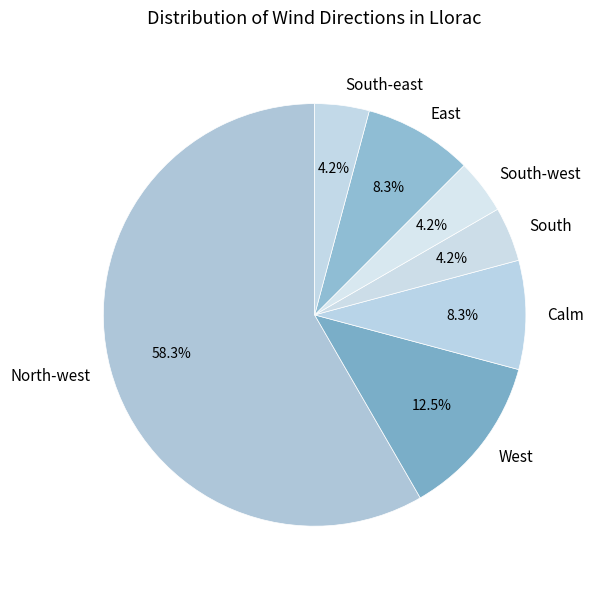

Count the number of slices in the pie.

7